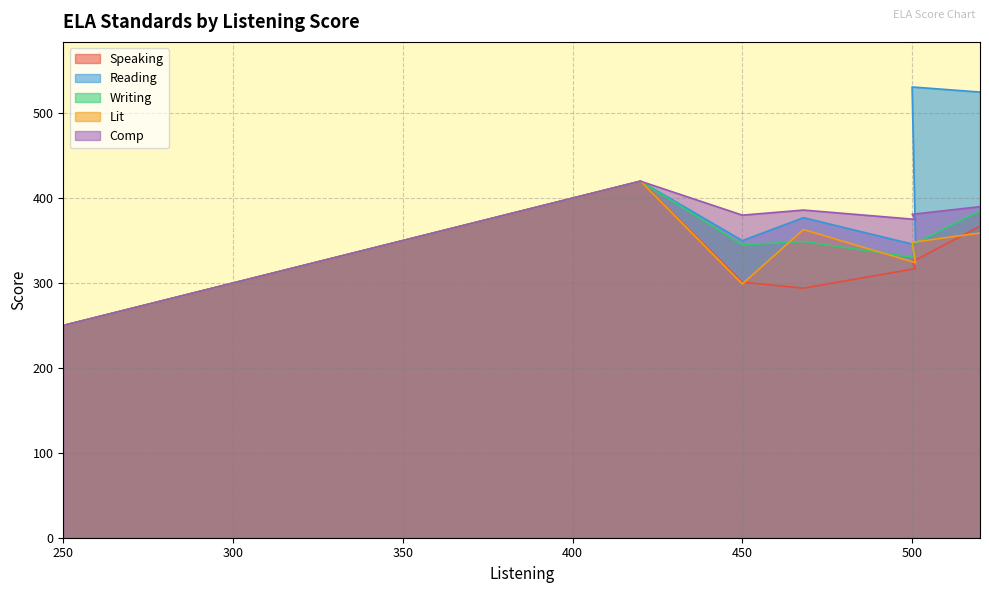

Which series has the largest total across all categories?

Reading